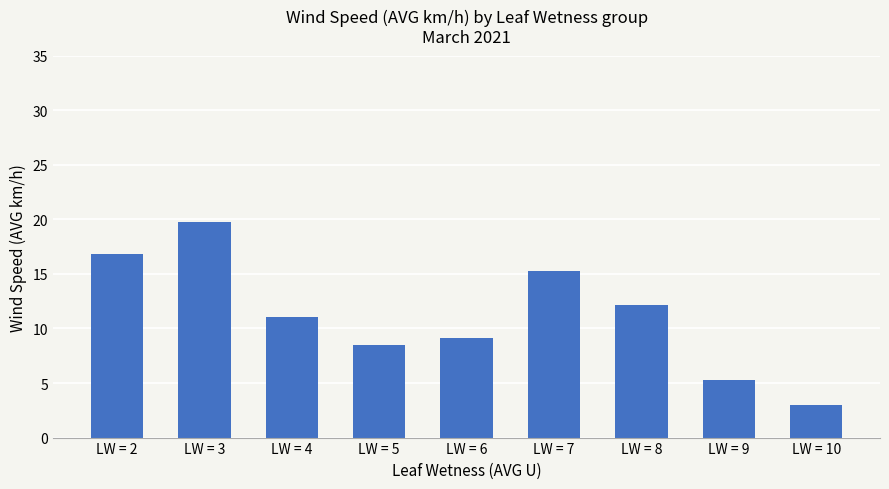

What is the ratio of the value at LW = 7 to the value at LW = 10?

5.0